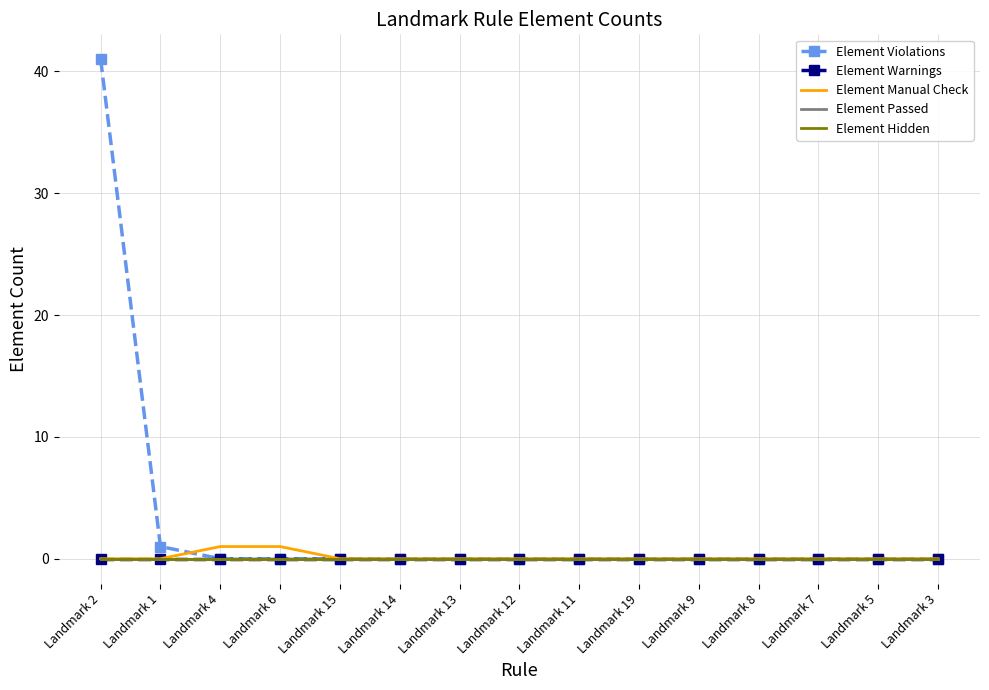

Is it true that Element Violations equals 17 at Landmark 5?

False